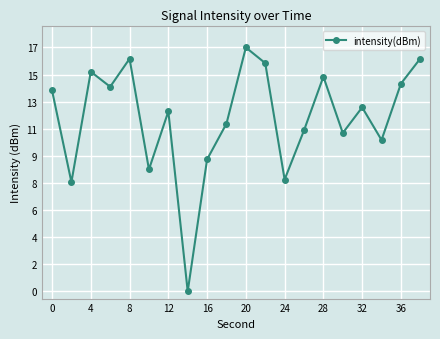

Does the chart have visible grid lines?

Yes